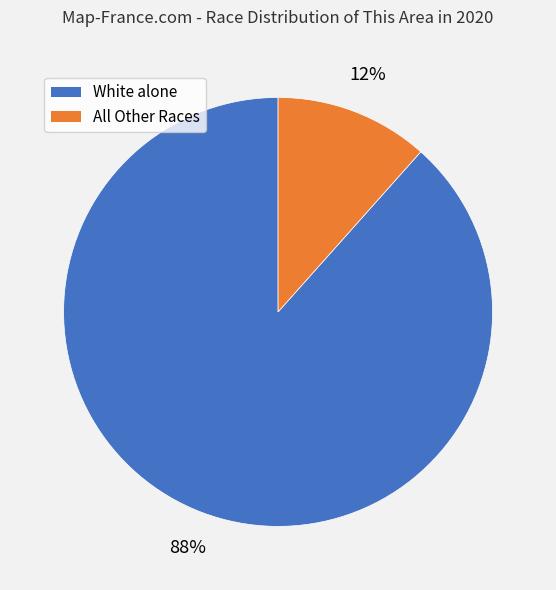

To the nearest percent, what is the average slice percentage?

50%